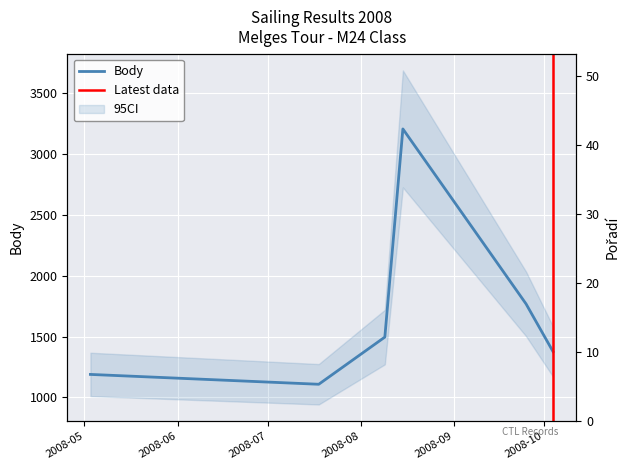

Is this an area chart (filled region under the line)?

No